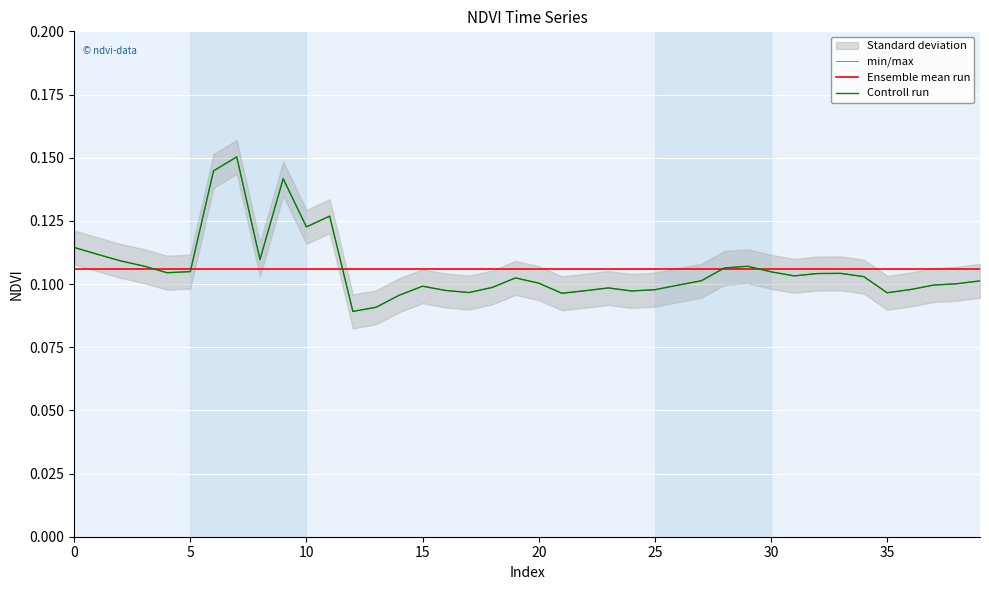

What is the minimum value shown in the chart?

0.1